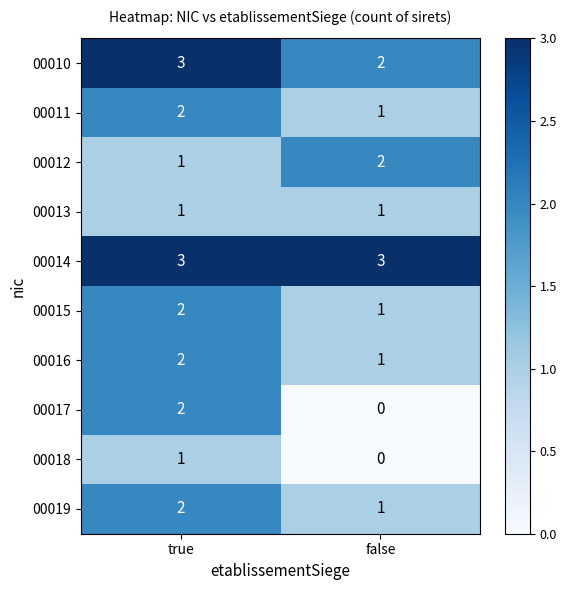

Reading right to left, what are all the values shown in this chart?

00010: 2	3
00011: 1	2
00012: 2	1
00013: 1	1
00014: 3	3
00015: 1	2
00016: 1	2
00017: 0	2
00018: 0	1
00019: 1	2